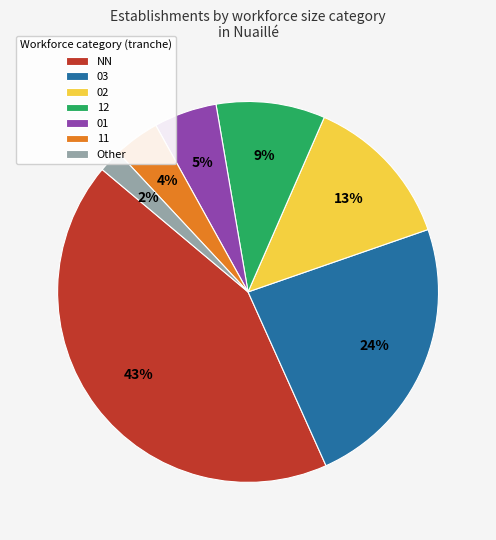

Is there any slice that represents more than half of the pie?

No